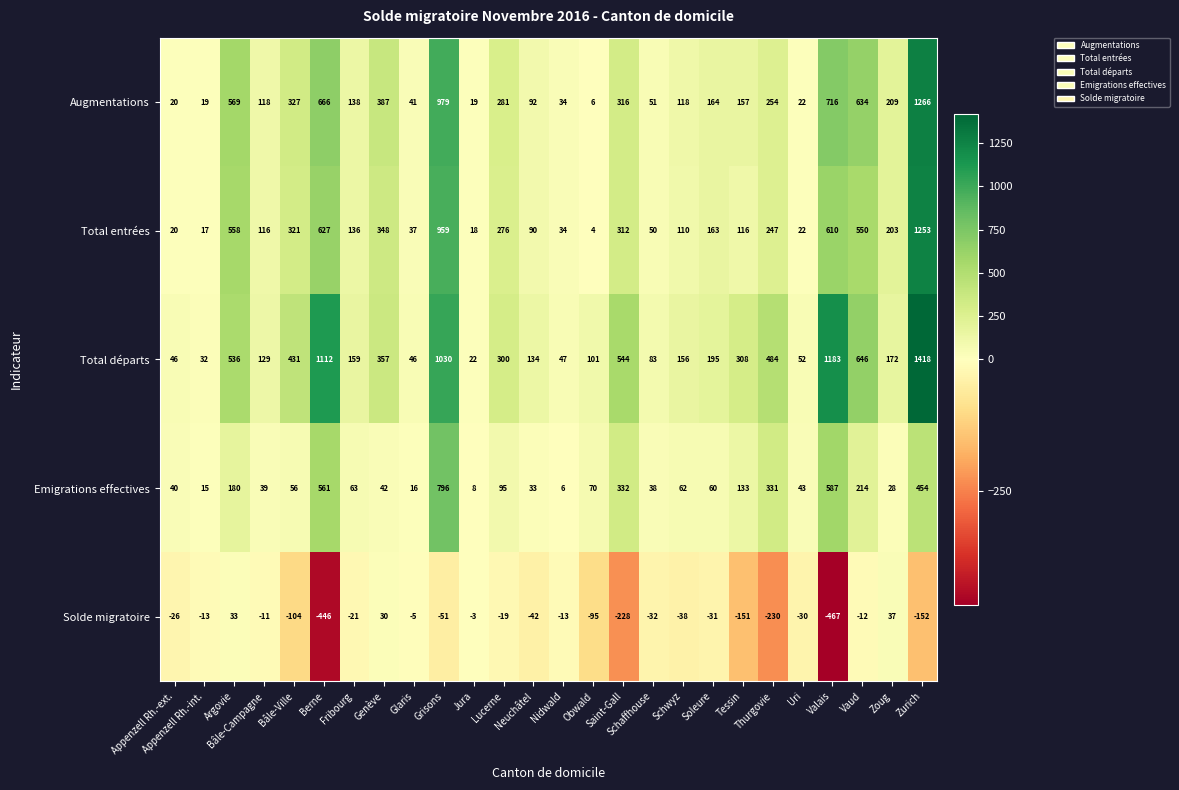

Which series has the largest range (max minus min)?

Total départs